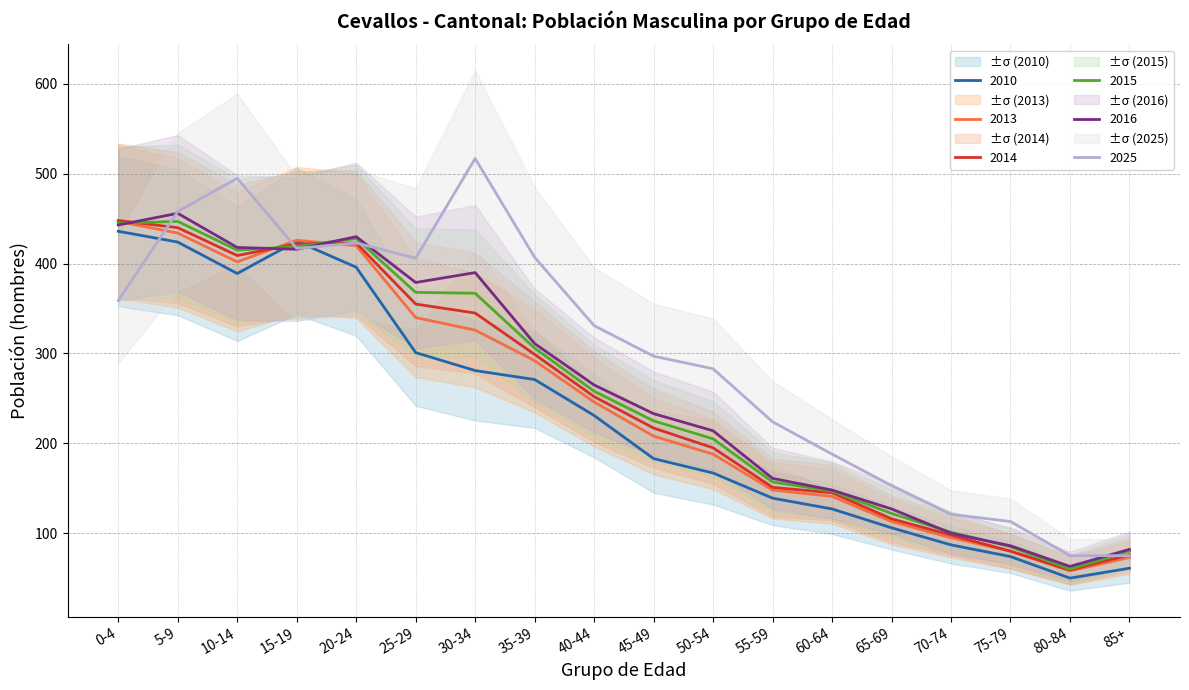

How many categories are shown in the chart?

18